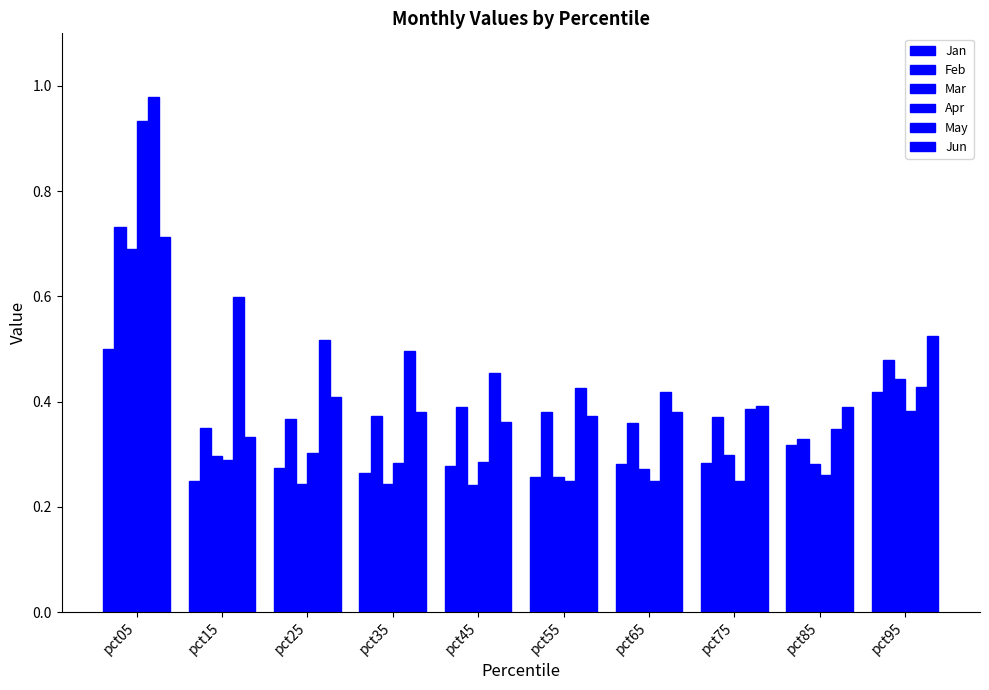

Read the Feb value at pct35.

0.4